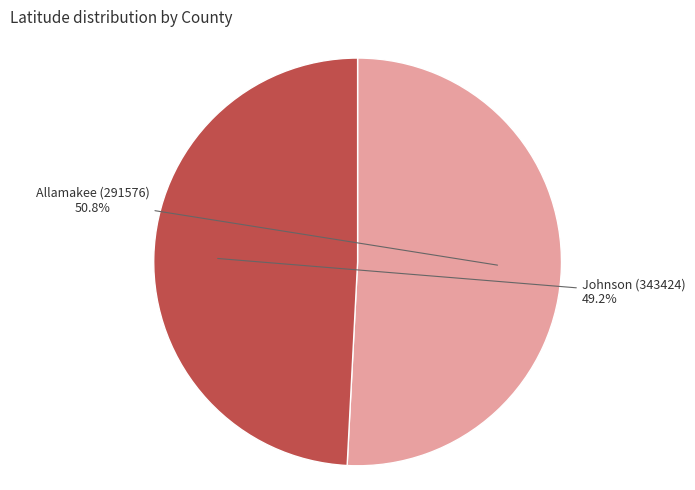

Is there any slice that represents more than half of the pie?

Yes